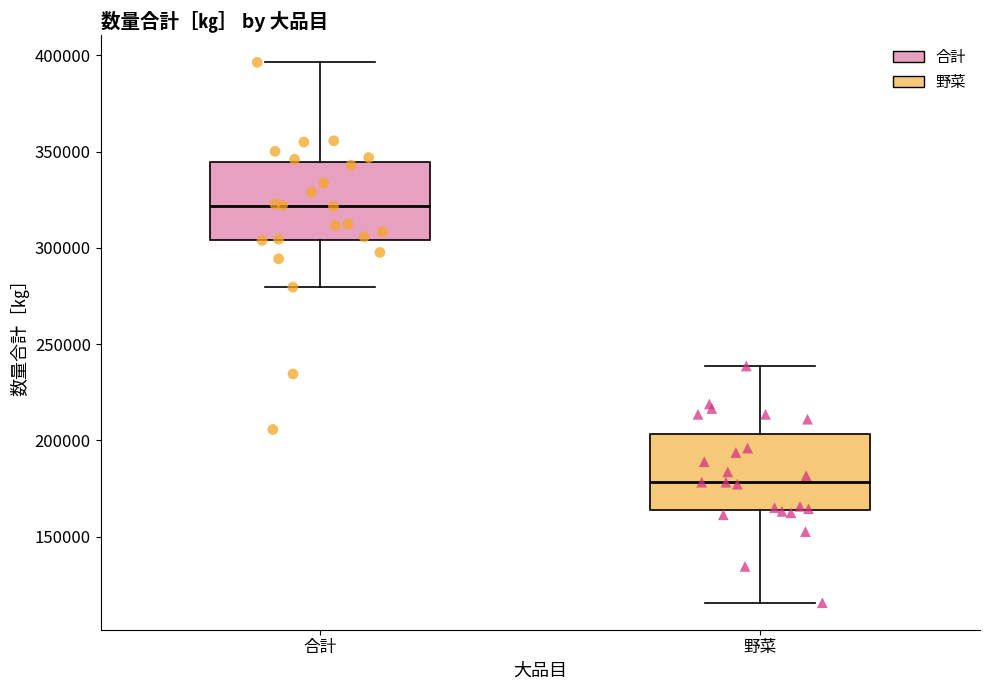

Where does the median line of the box for 野菜 sit on the y-axis? The values are not printed on the chart, so give them approximately, as read against the axis.

180000